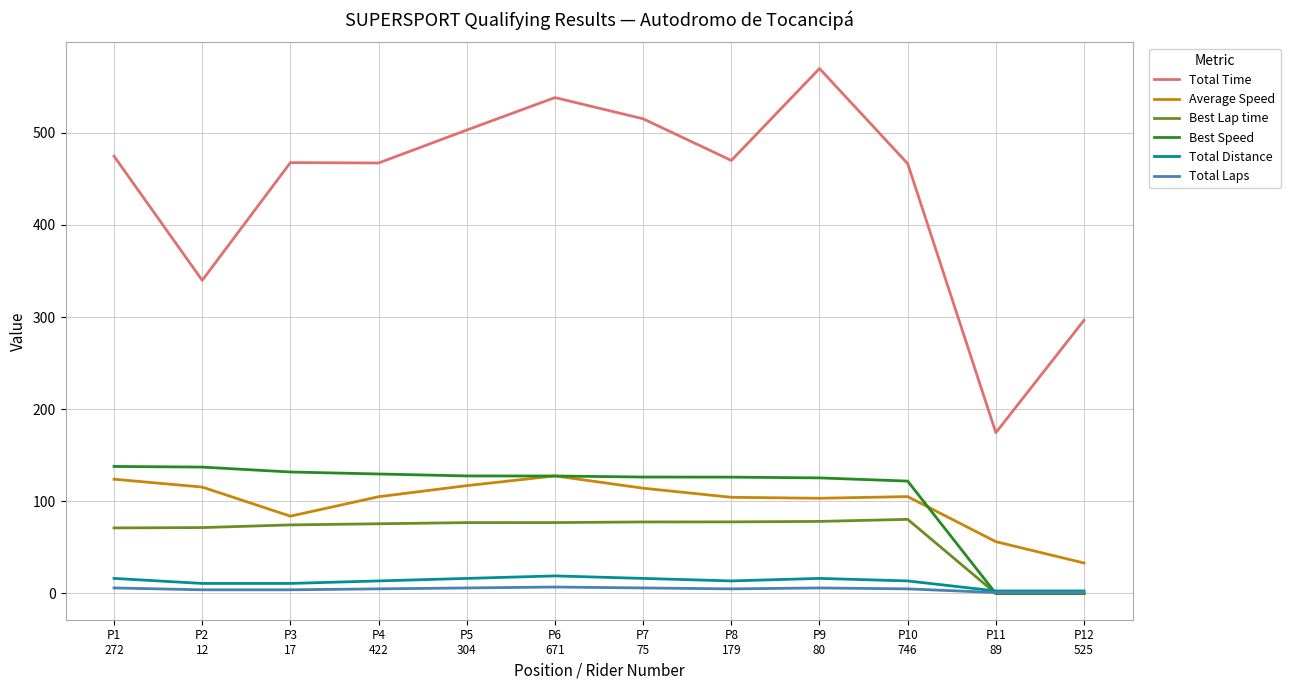

Which series has the largest total across all categories?

Total Time